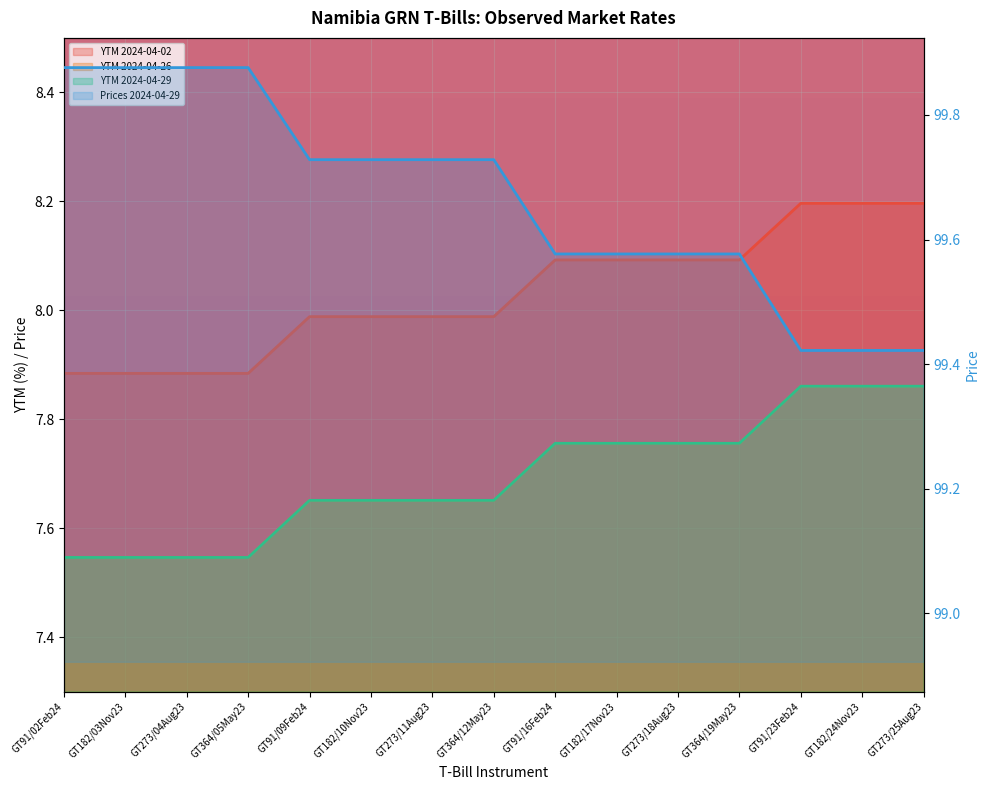

Reading left to right, extract all data points from this chart.

YTM 2024-04-02: 7.9	7.9	7.9	7.9	8.0	8.0	8.0	8.0	8.1	8.1	8.1	8.1	8.2	8.2	8.2
YTM 2024-04-26: 7.5	7.5	7.5	7.5	7.7	7.7	7.7	7.7	7.8	7.8	7.8	7.8	7.9	7.9	7.9
YTM 2024-04-29: 7.5	7.5	7.5	7.5	7.7	7.7	7.7	7.7	7.8	7.8	7.8	7.8	7.9	7.9	7.9
Prices 2024-04-29: 99.9	99.9	99.9	99.9	99.7	99.7	99.7	99.7	99.6	99.6	99.6	99.6	99.4	99.4	99.4